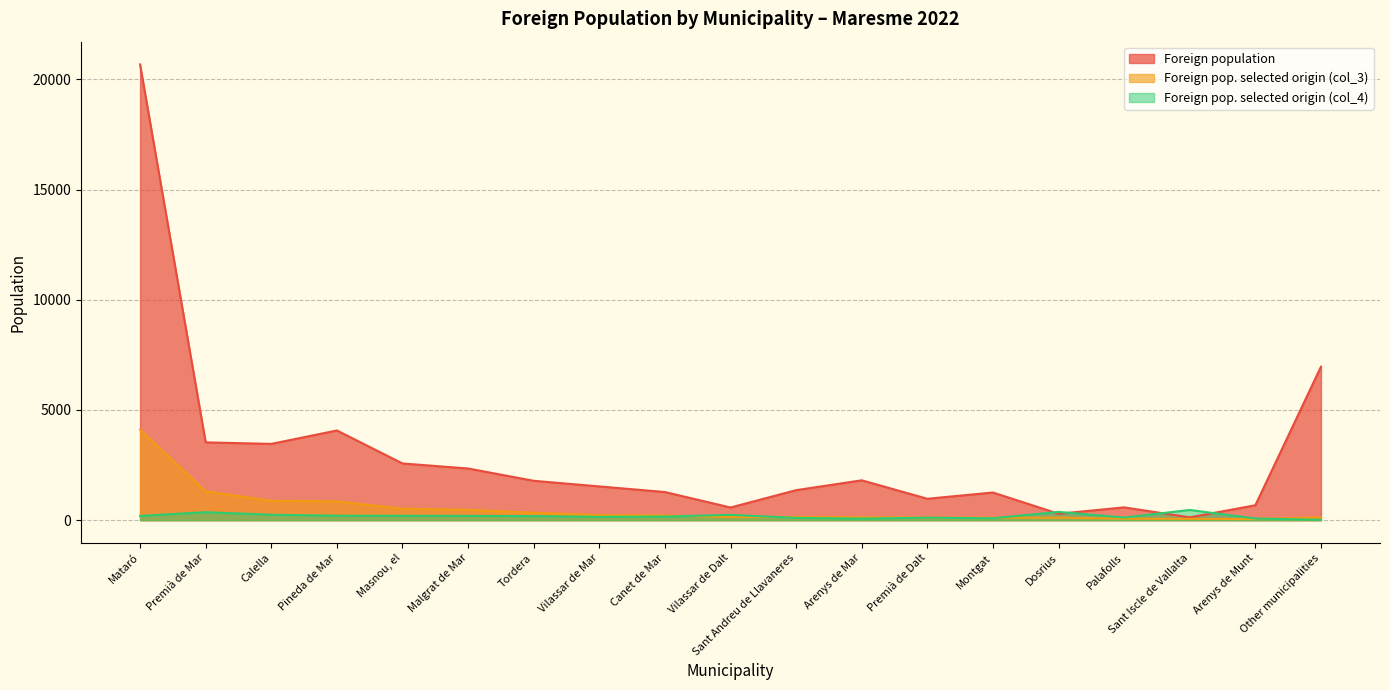

Reading right to left, extract all data points from this chart.

Foreign population: 6962	677	129	582	292	1256	972	1809	1362	576	1277	1532	1787	2345	2573	4070	3461	3530	20672
Foreign pop. selected origin (col_3): 133	51	61	72	113	113	113	133	143	143	215	235	338	471	522	850	880	1310	4104
Foreign pop. selected origin (col_4): 19	74	465	120	377	88	113	72	103	243	164	150	185	196	198	204	248	363	194